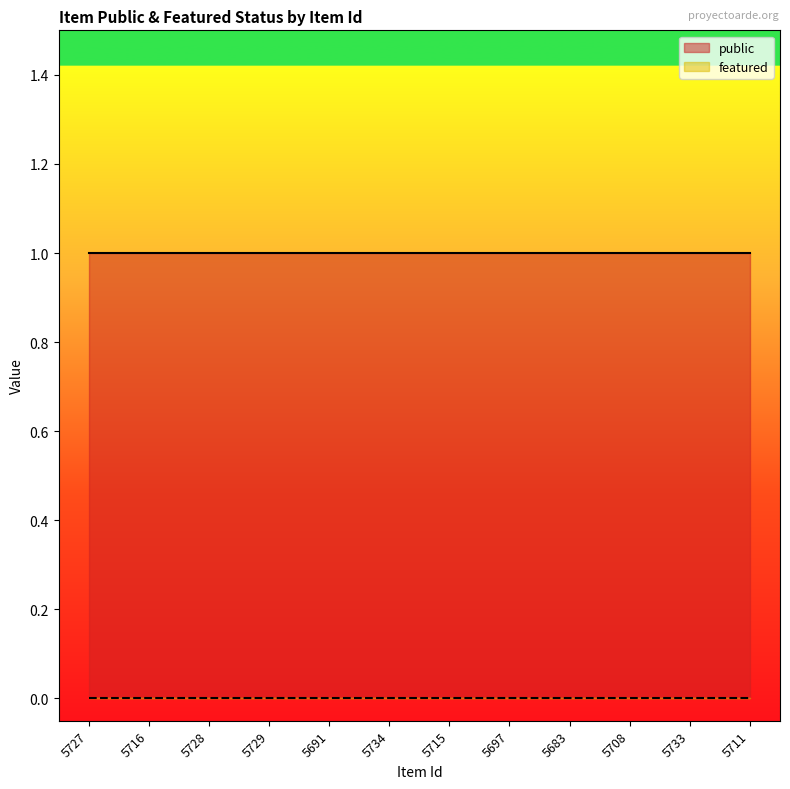

True or false: public has a value of 0 at 5715.

False